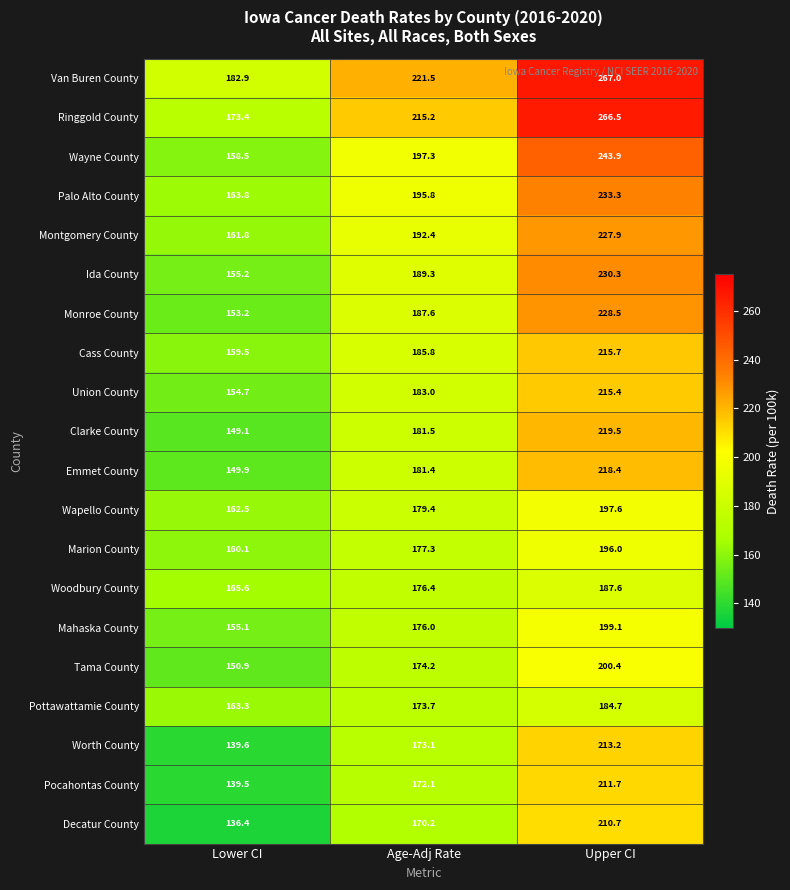

Rank the series at Lower CI from highest to lowest value.

Van Buren County, Ringgold County, Woodbury County, Palo Alto County, Pottawattamie County, Wapello County, Montgomery County, Marion County, Cass County, Wayne County, Ida County, Mahaska County, Union County, Monroe County, Tama County, Emmet County, Clarke County, Worth County, Pocahontas County, Decatur County